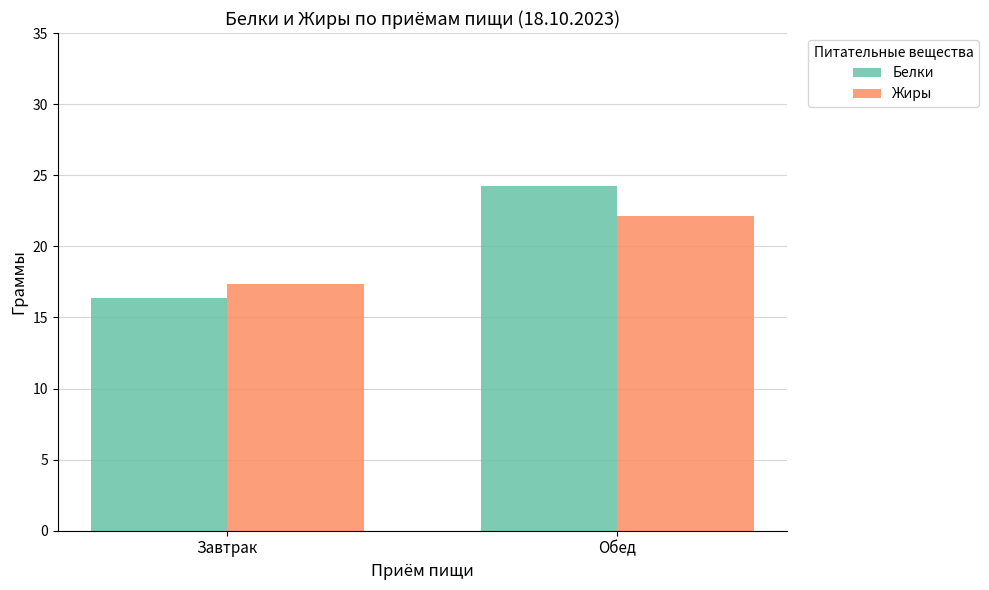

At how many categories does at least one series exceed 22?

1